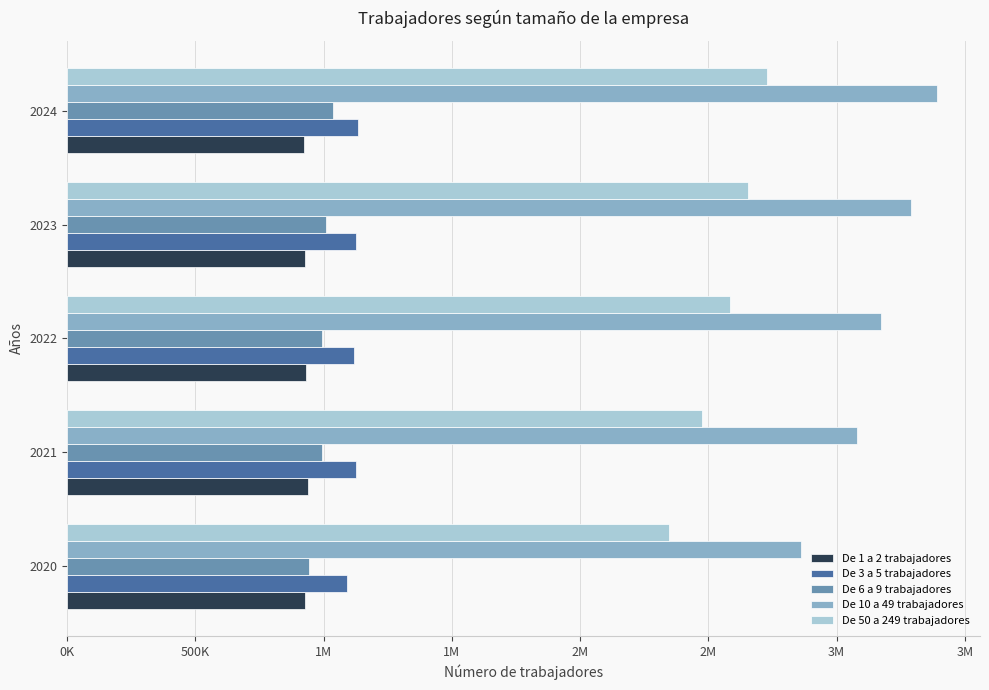

What is the difference between the maximum and second lowest values in the De 10 a 49 trabajadores series?

311808